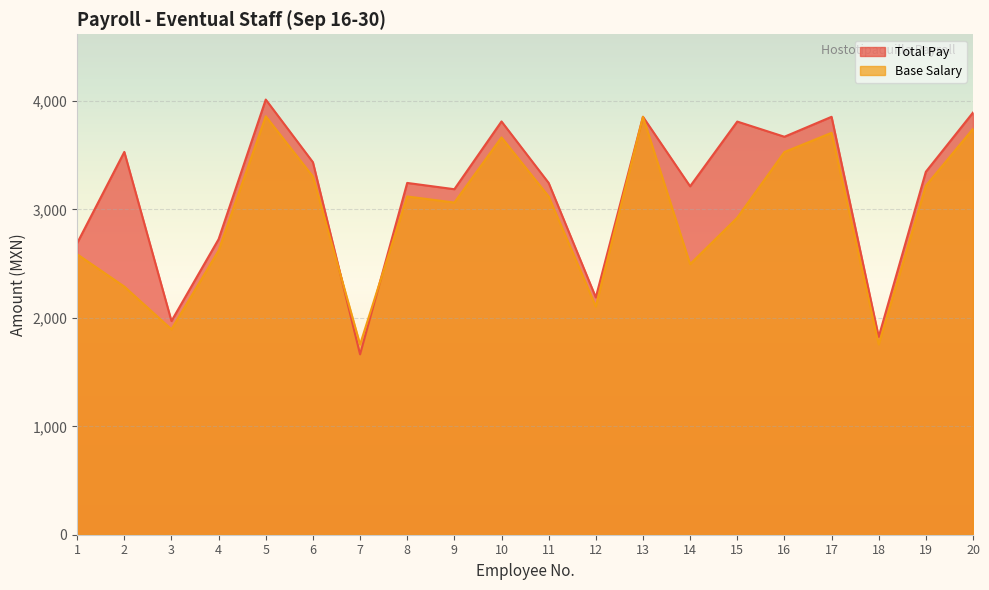

At 14, list the series in order from largest to smallest.

Total Pay, Base Salary